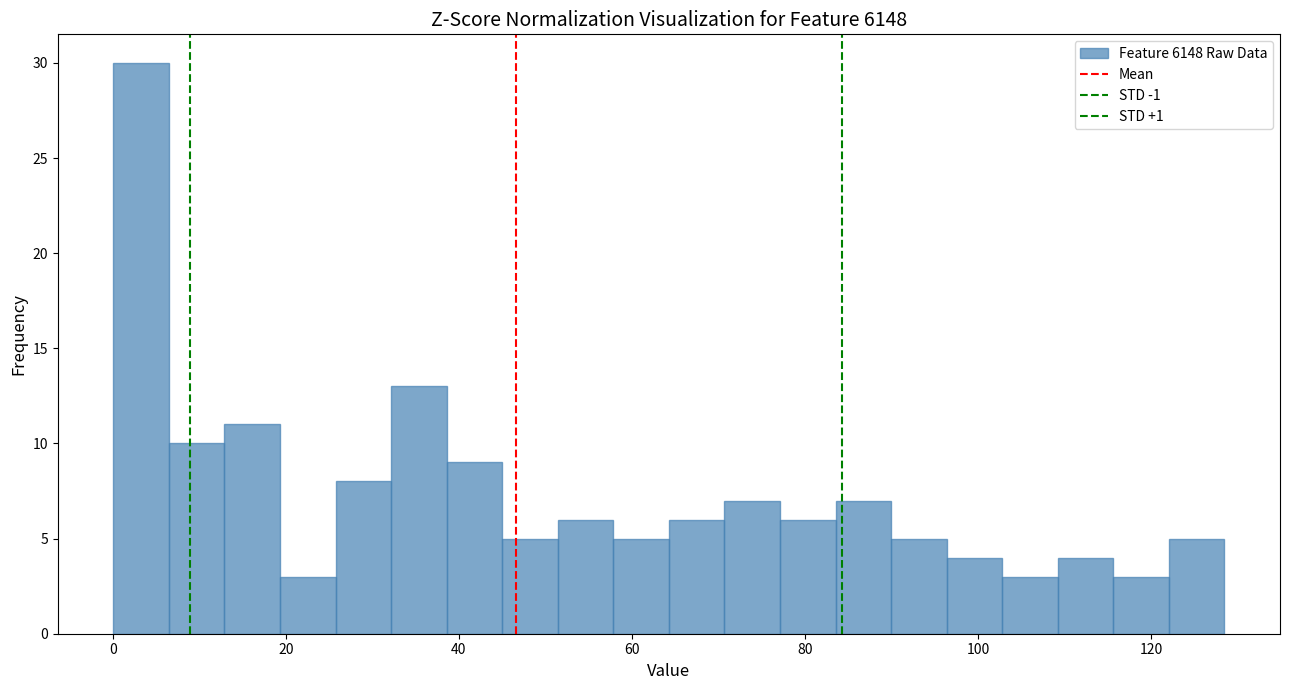

Read against the x-axis, roughly where is the centre of the tallest bar?

4